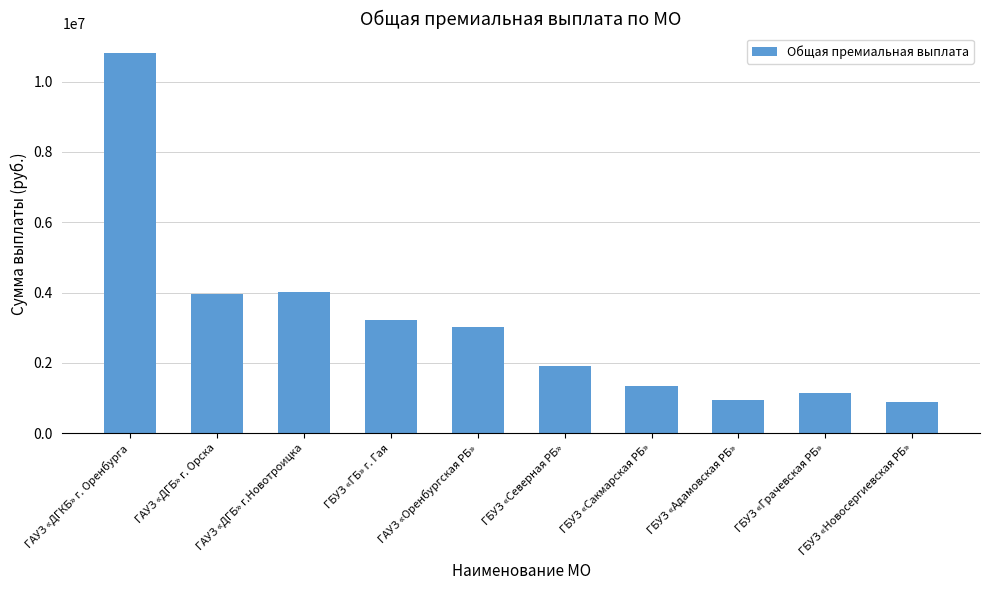

How many values are below 3023339?

5